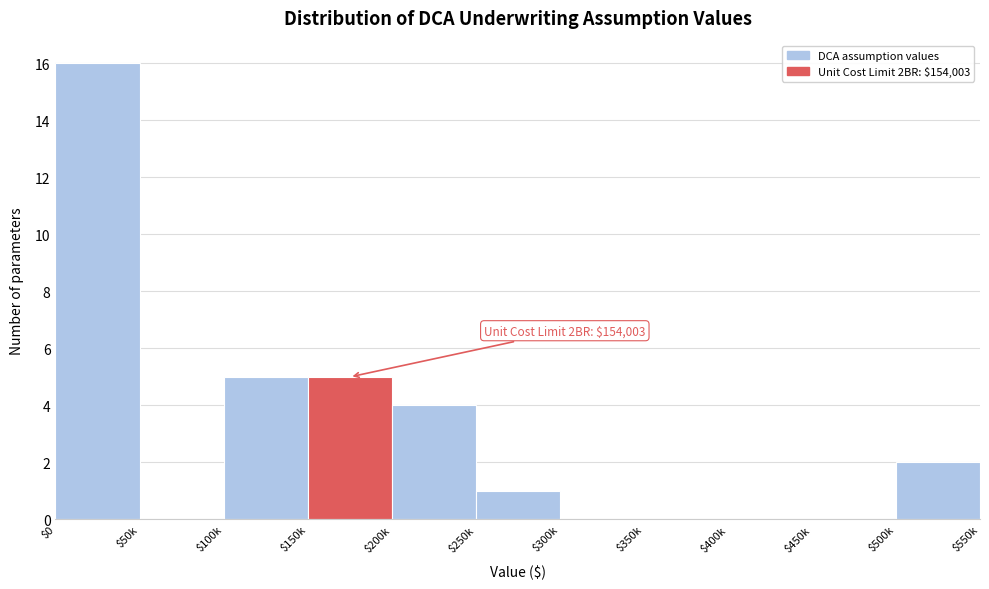

Which category has the highest value across all series?

$0